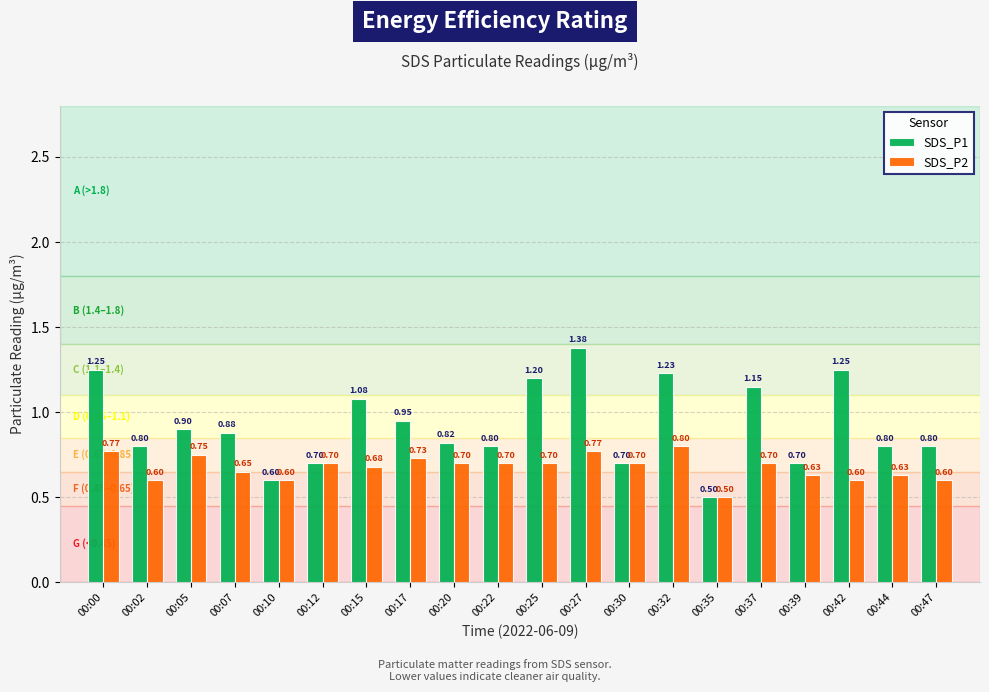

Which label corresponds to the largest value in the chart?

00:27